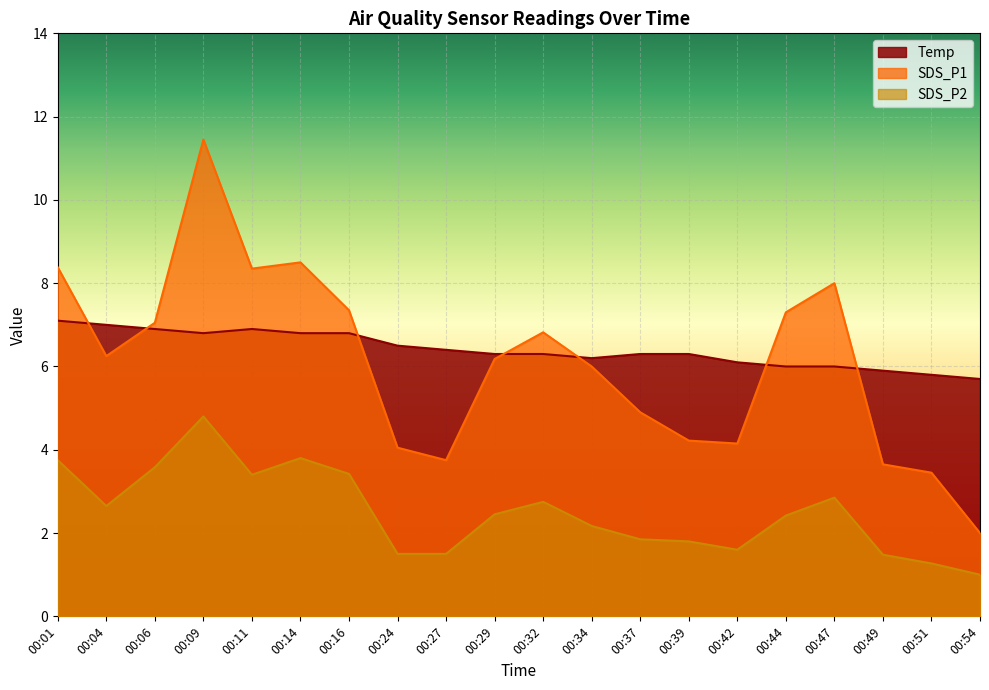

Where is Temp nearest to the value 6?

00:44